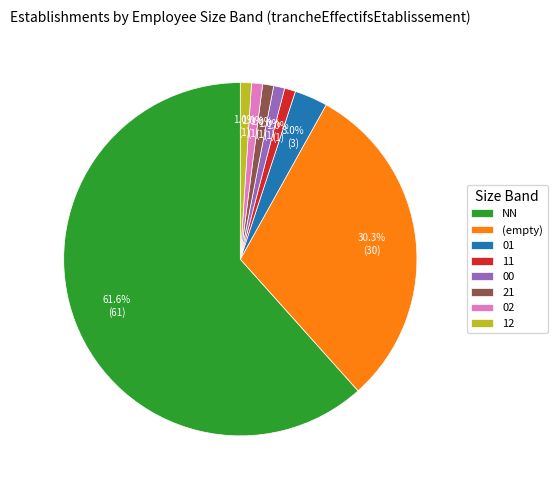

How many slices are in this pie chart?

8